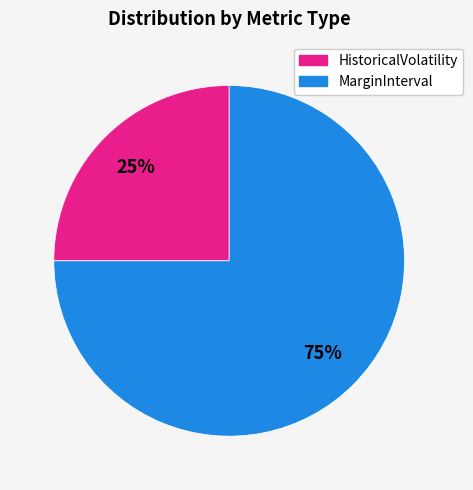

To the nearest percent, what is the average slice percentage?

50%